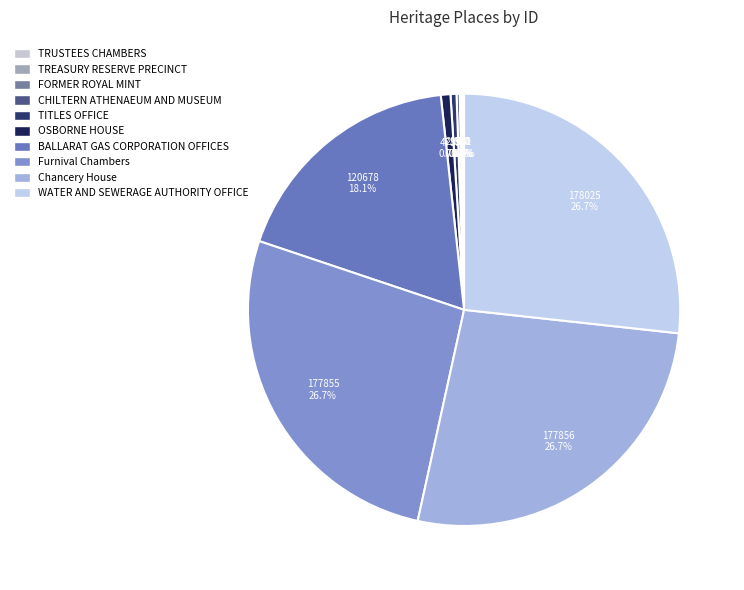

To the nearest percent, what is the difference between the BALLARAT GAS CORPORATION OFFICES and TREASURY RESERVE PRECINCT slice percentages?

18%